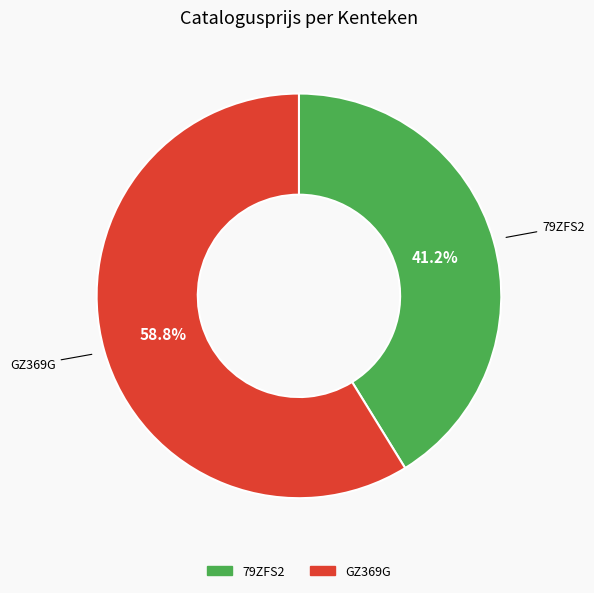

To the nearest percent, what is the combined percentage of 79ZFS2 and GZ369G?

100%